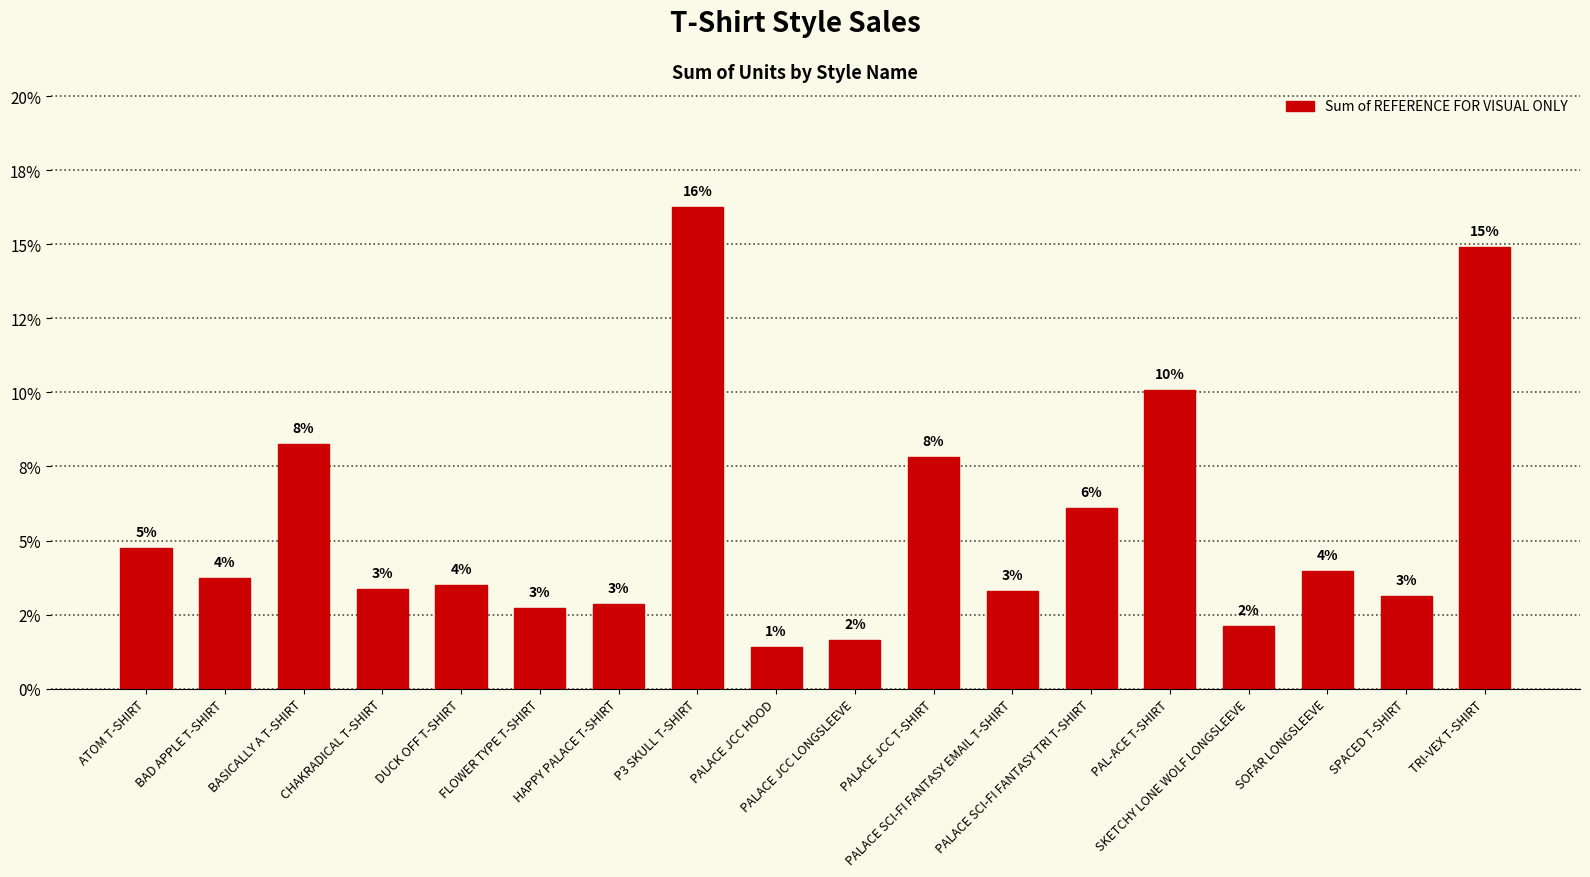

Are the bars horizontal?

No